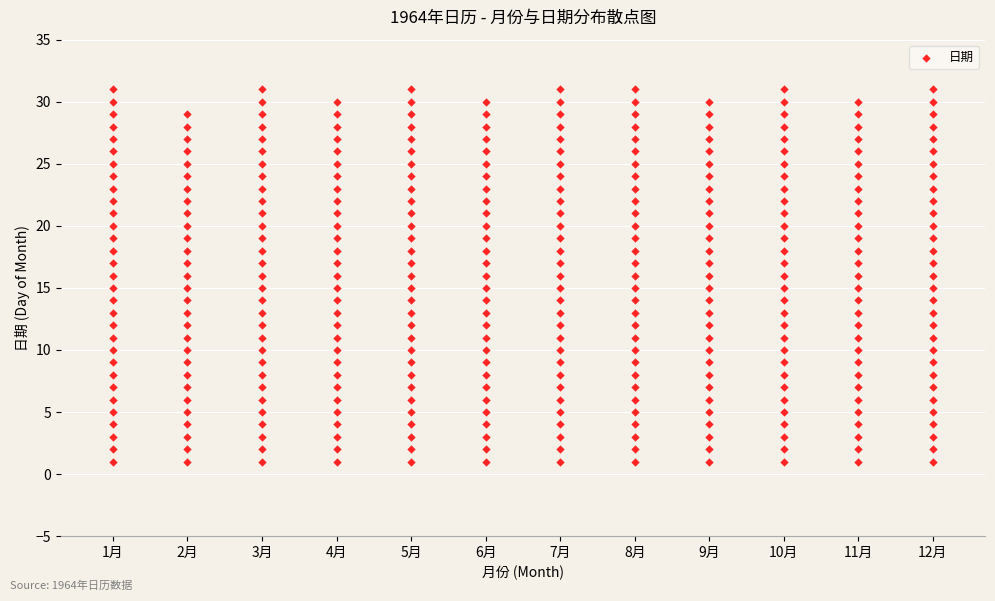

What is the range of X values (max minus min)?

11